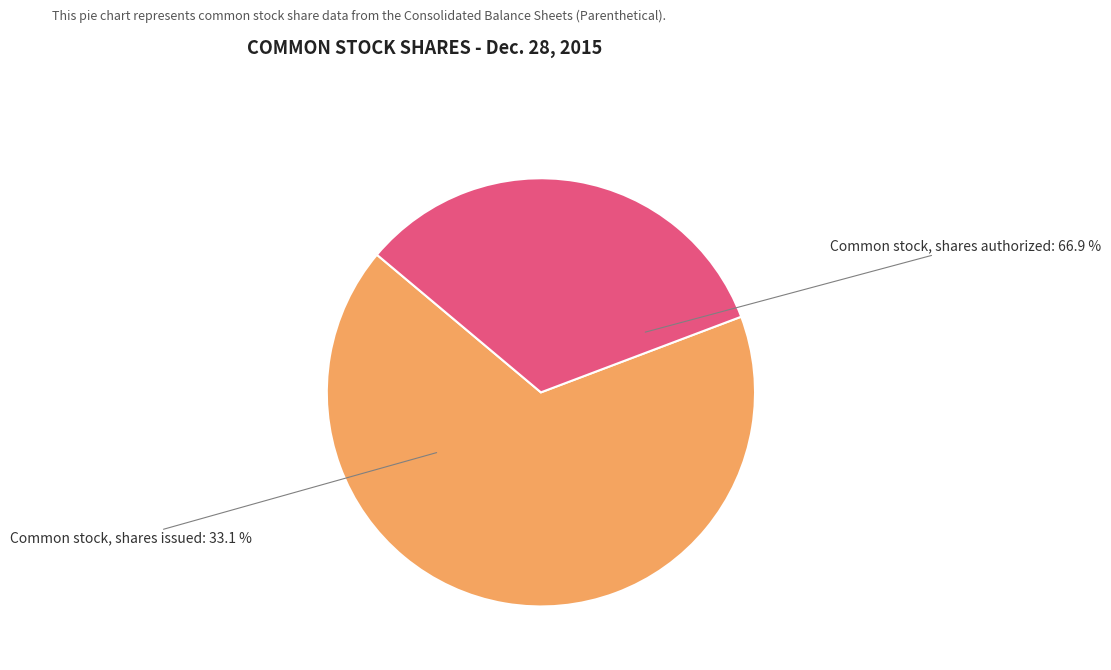

Rank the categories by value from highest to lowest.

Common stock, shares authorized, Common stock, shares issued